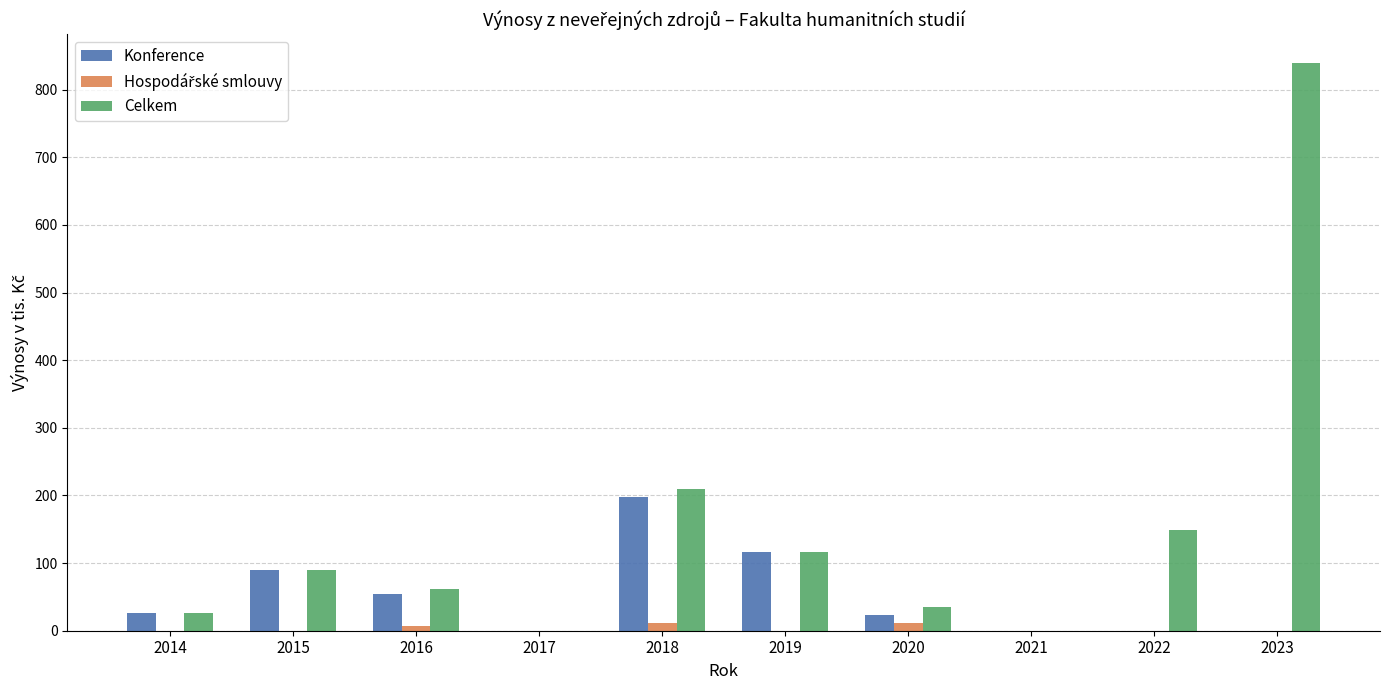

Does the chart contain stacked bars?

No